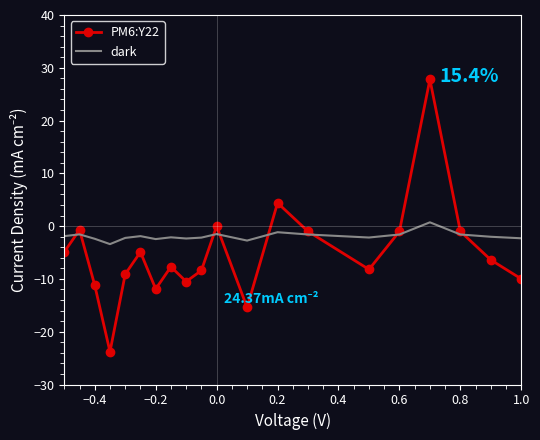

How many distinct data groups are displayed?

2